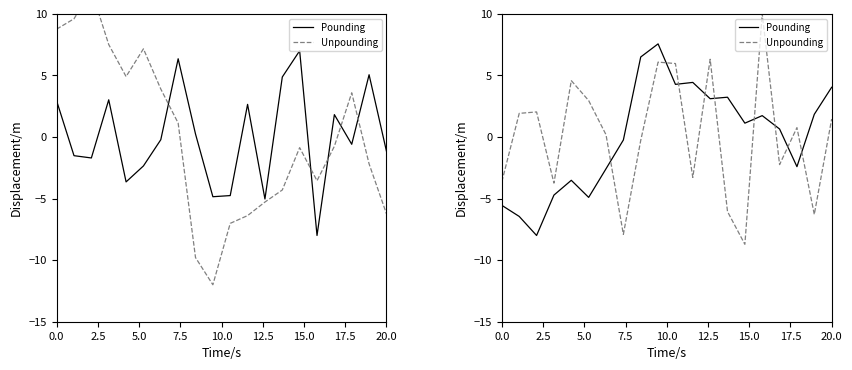

How many values in Unpounding are below zero?

9